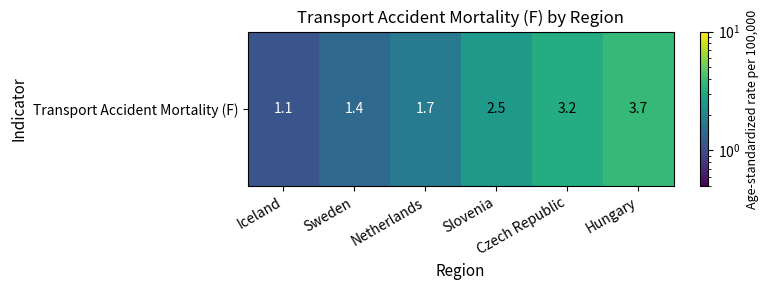

True or false: the data shows 2.5 at Slovenia.

True